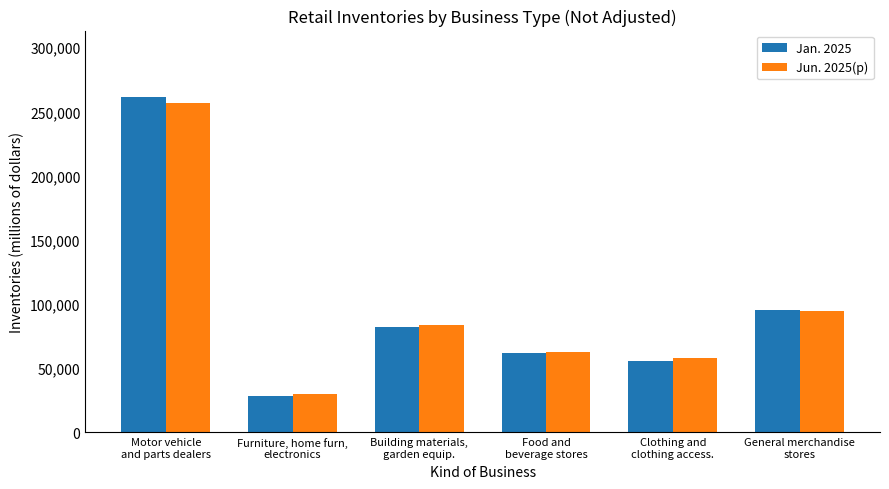

Where is Jun. 2025(p) nearest to the value 143240?

General merchandise
stores